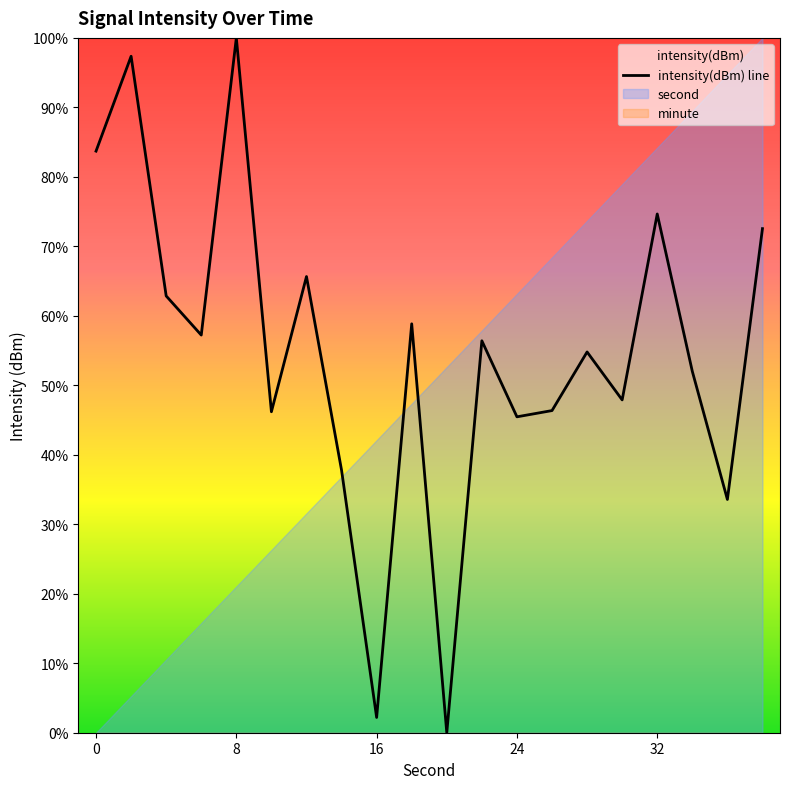

How many lines are shown in the chart?

1